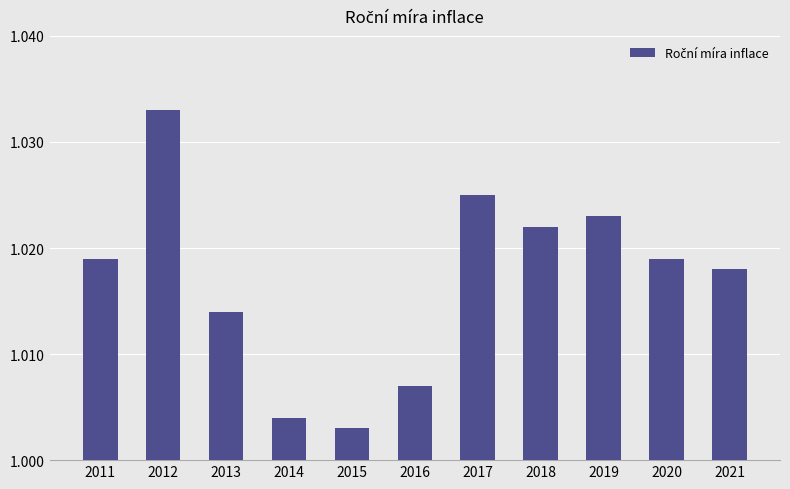

Between 2016 and 2011, which is larger?

2011